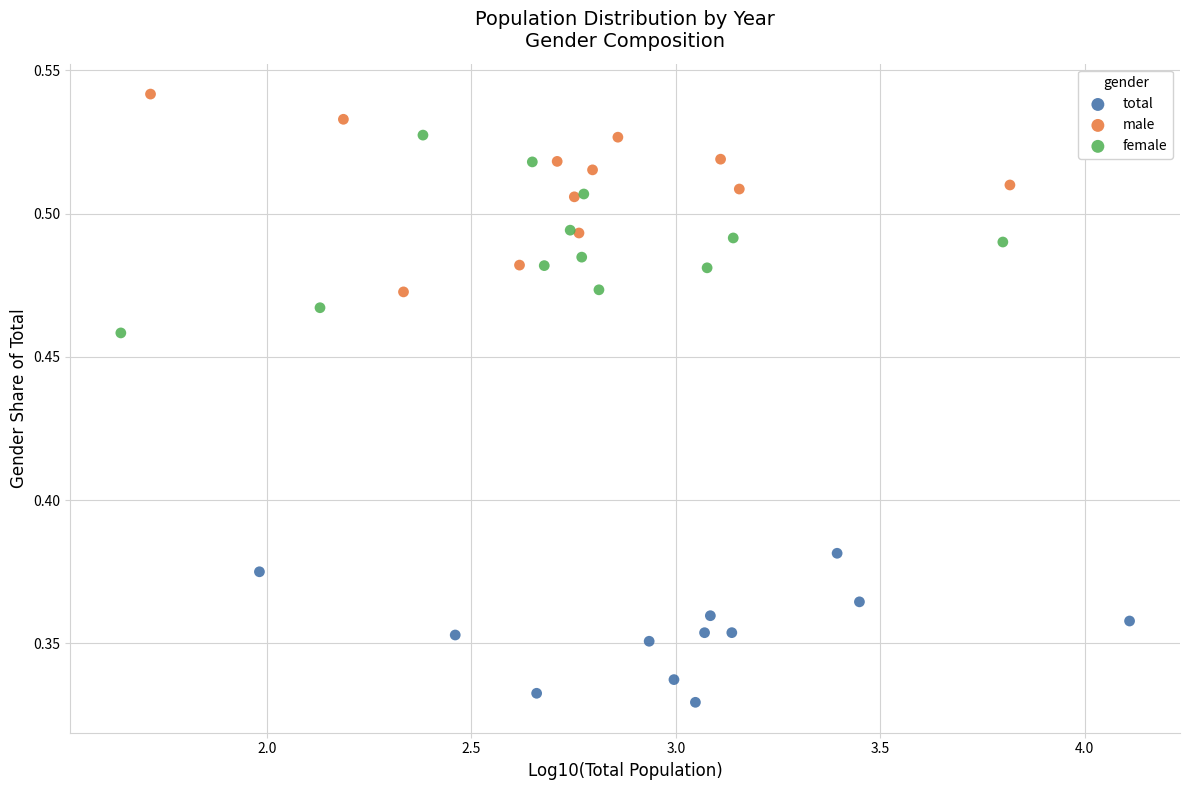

Which series reaches the maximum Y coordinate?

male